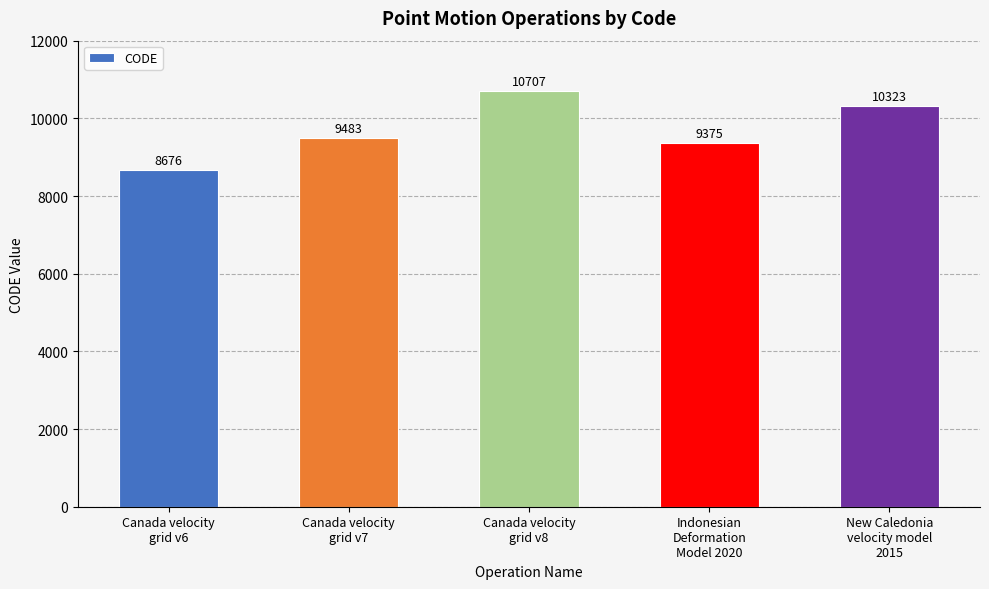

Rank the categories by value from highest to lowest.

Canada velocity
grid v8, New Caledonia
velocity model
2015, Canada velocity
grid v7, Indonesian
Deformation
Model 2020, Canada velocity
grid v6